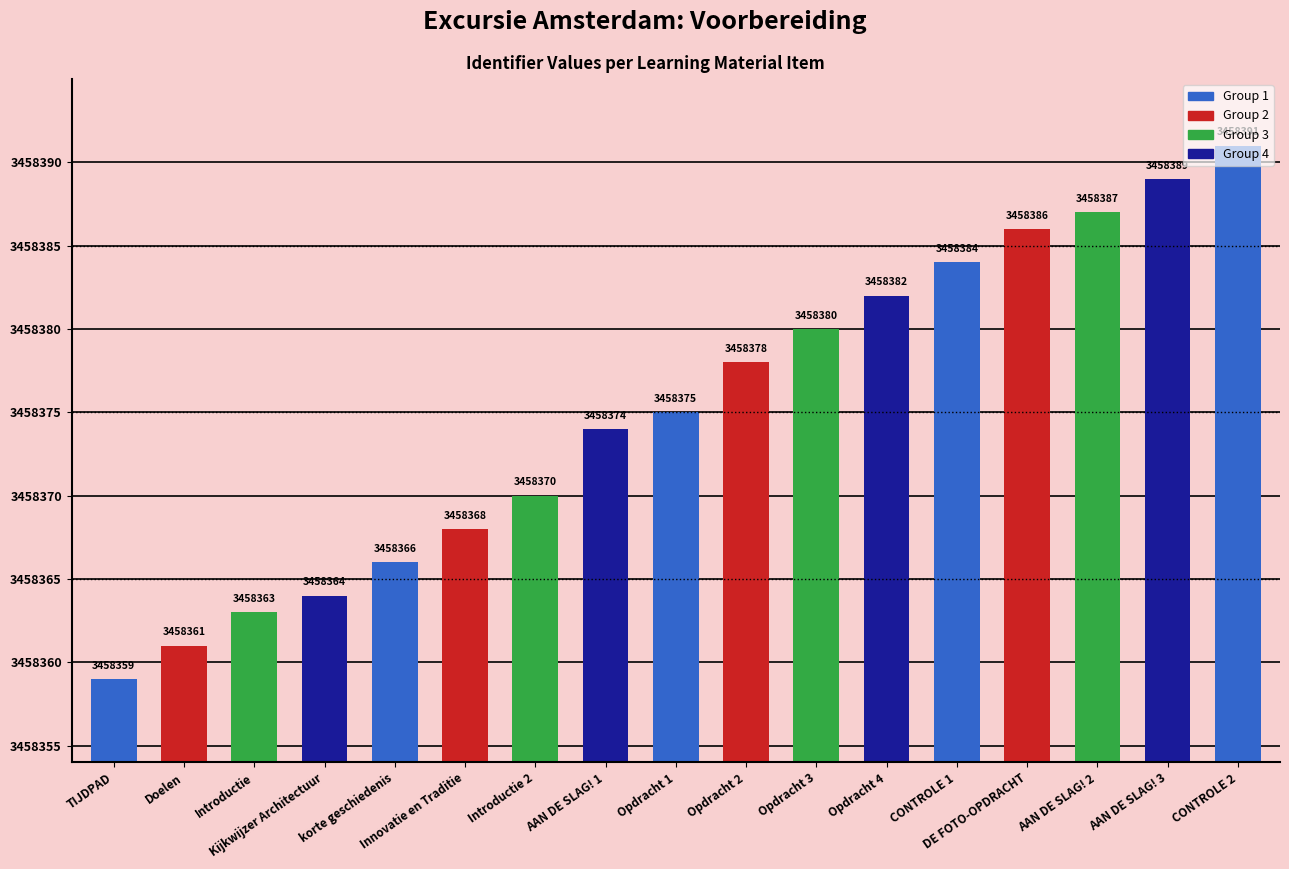

What is the change in value from korte geschiedenis to CONTROLE 2?

+25